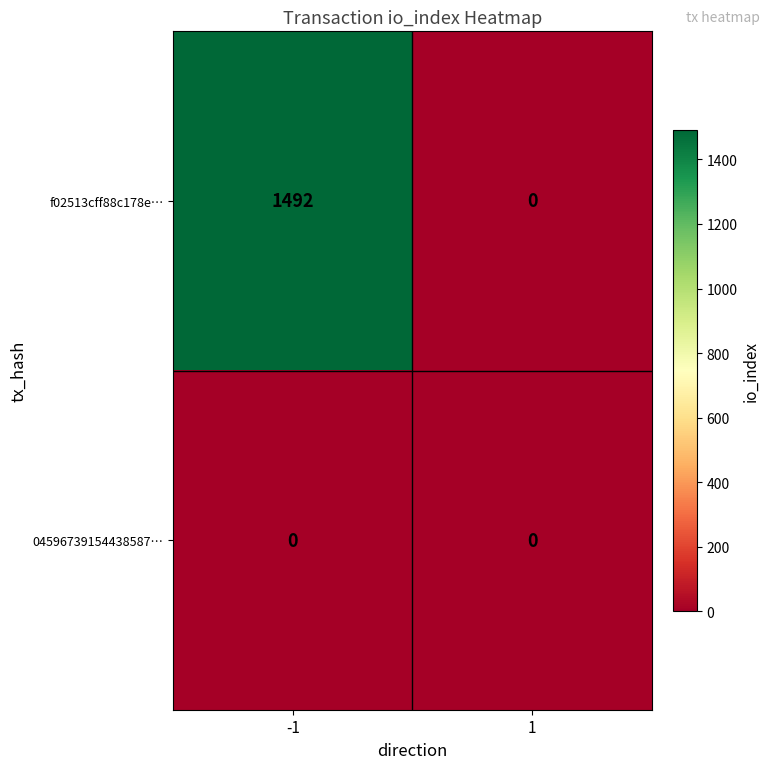

Which series changed the most between -1 and 1?

f02513cff88c178e…